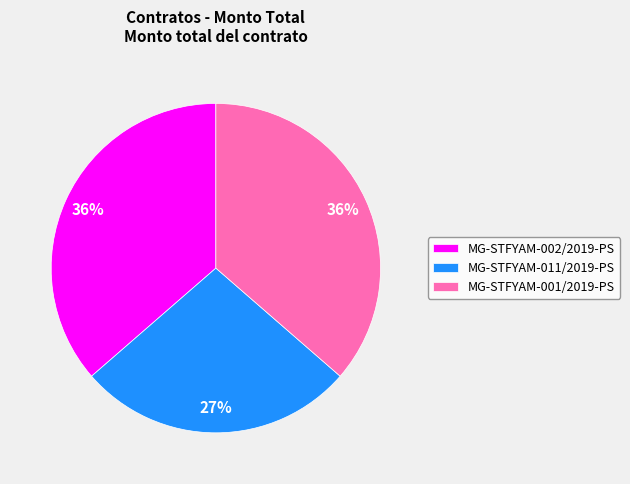

To the nearest percent, what portion does MG-STFYAM-001/2019-PS represent?

36%